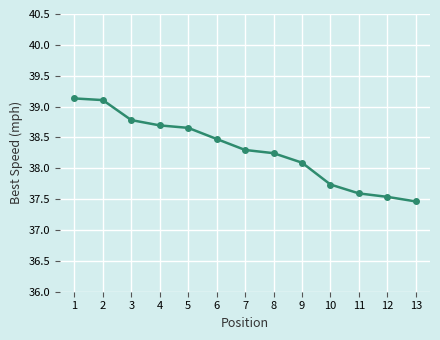

The value at 2 is 21.3. True or false?

False